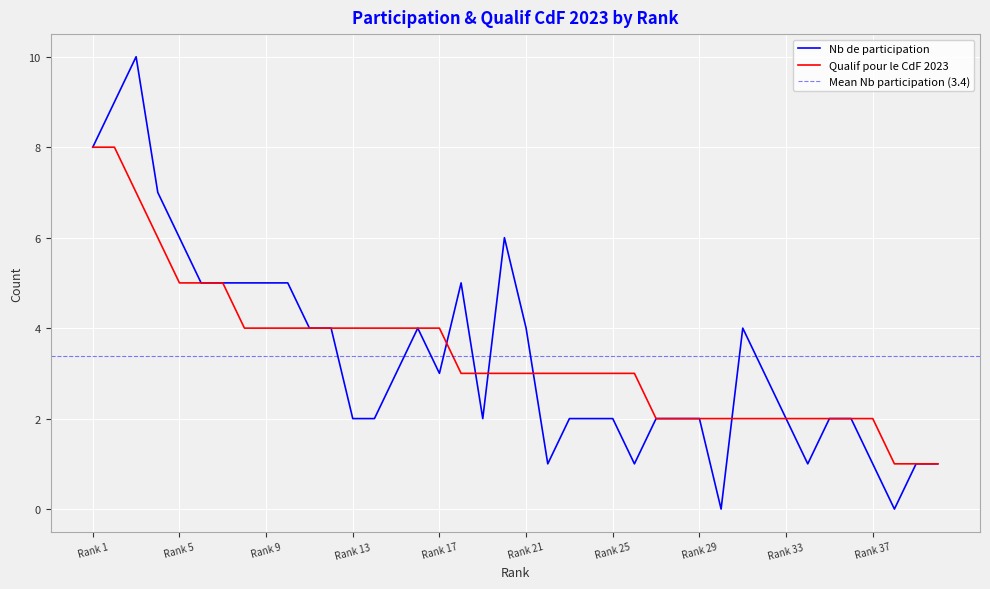

Which series has the largest range (max minus min)?

Nb de participation